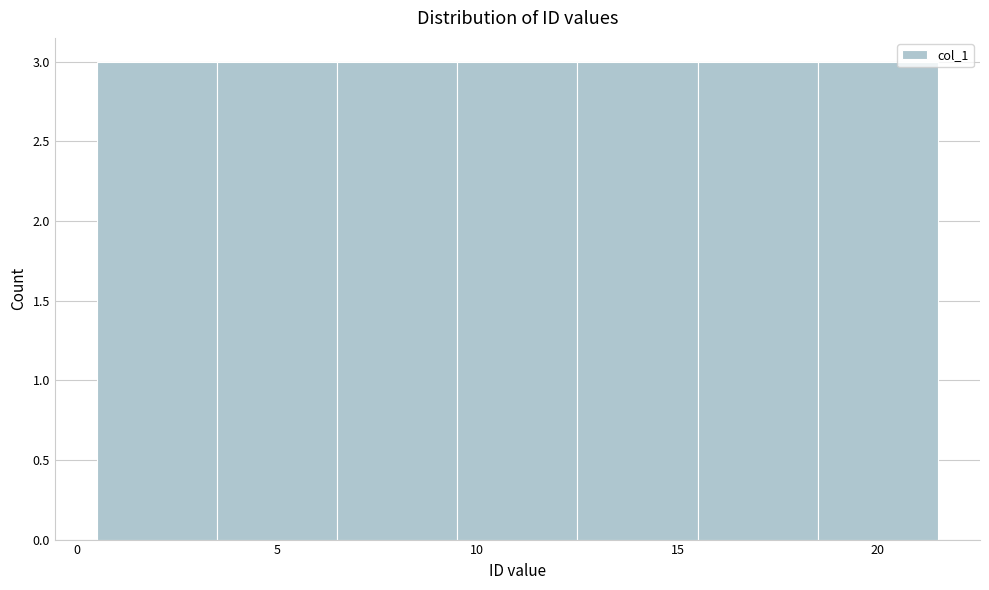

Reading left to right, list every bar in this chart as the range it spans on the x-axis followed by its height. The values are not printed on the chart, so give them approximately, as read against the axis.

0.5 to 3.5: 3
3.5 to 6.5: 3
6.5 to 9.5: 3
9.5 to 12.5: 3
12.5 to 15.5: 3
15.5 to 18.5: 3
18.5 to 21.5: 3